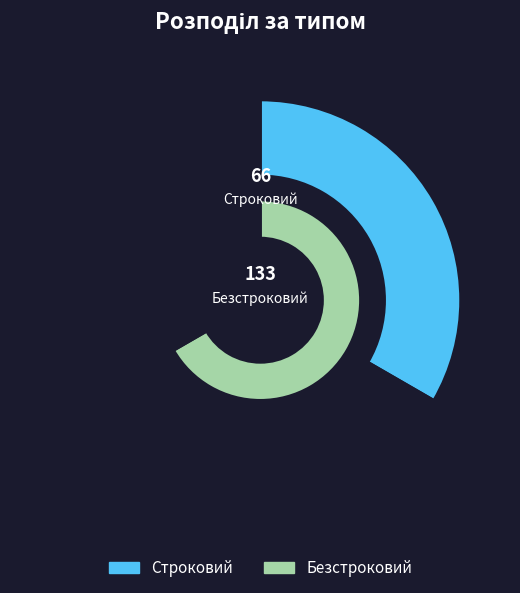

Which slice is the smallest?

Строковий